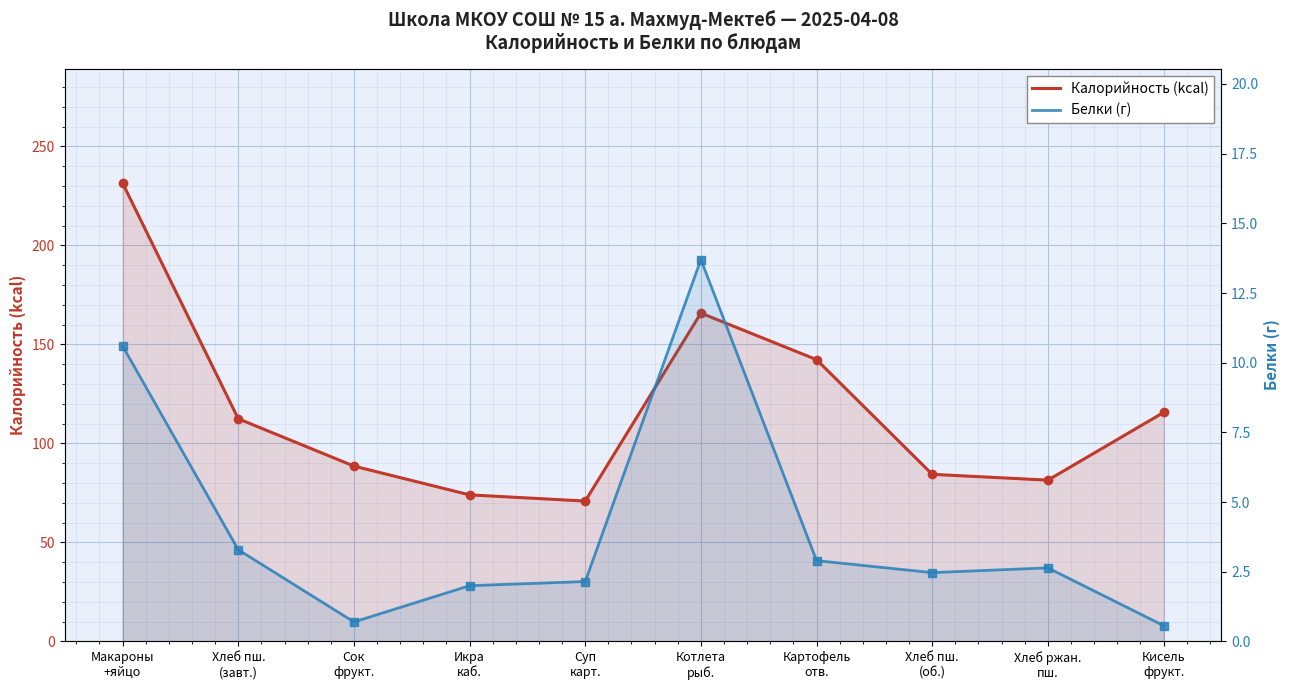

At which label is Белки (г) closest to 7?

Макароны
+яйцо